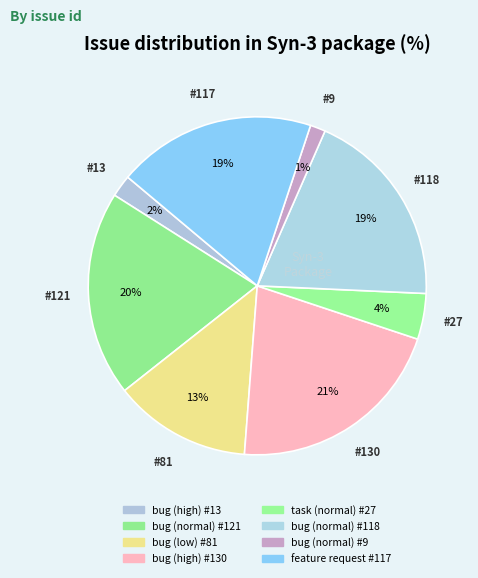

How many slices are in this pie chart?

8